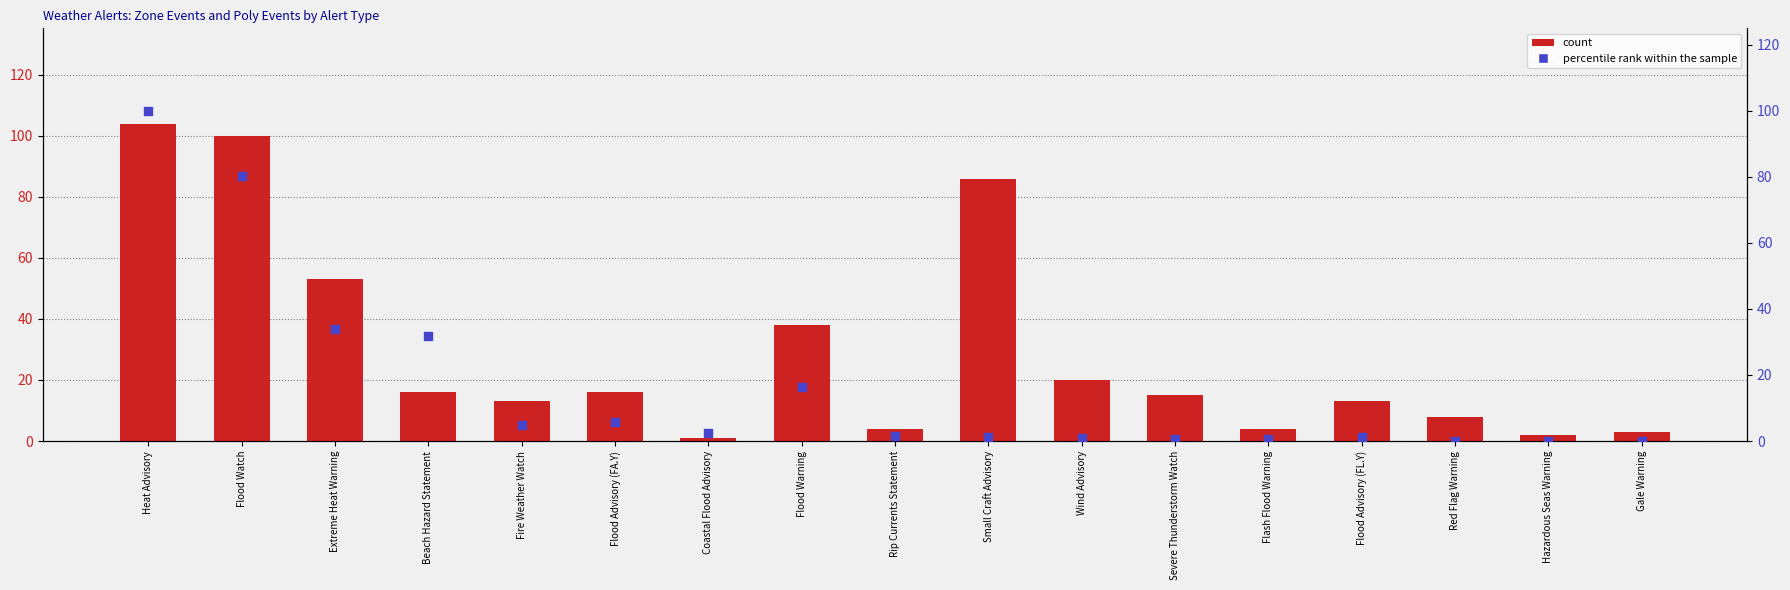

Which series has the largest Y range (max minus min)?

count